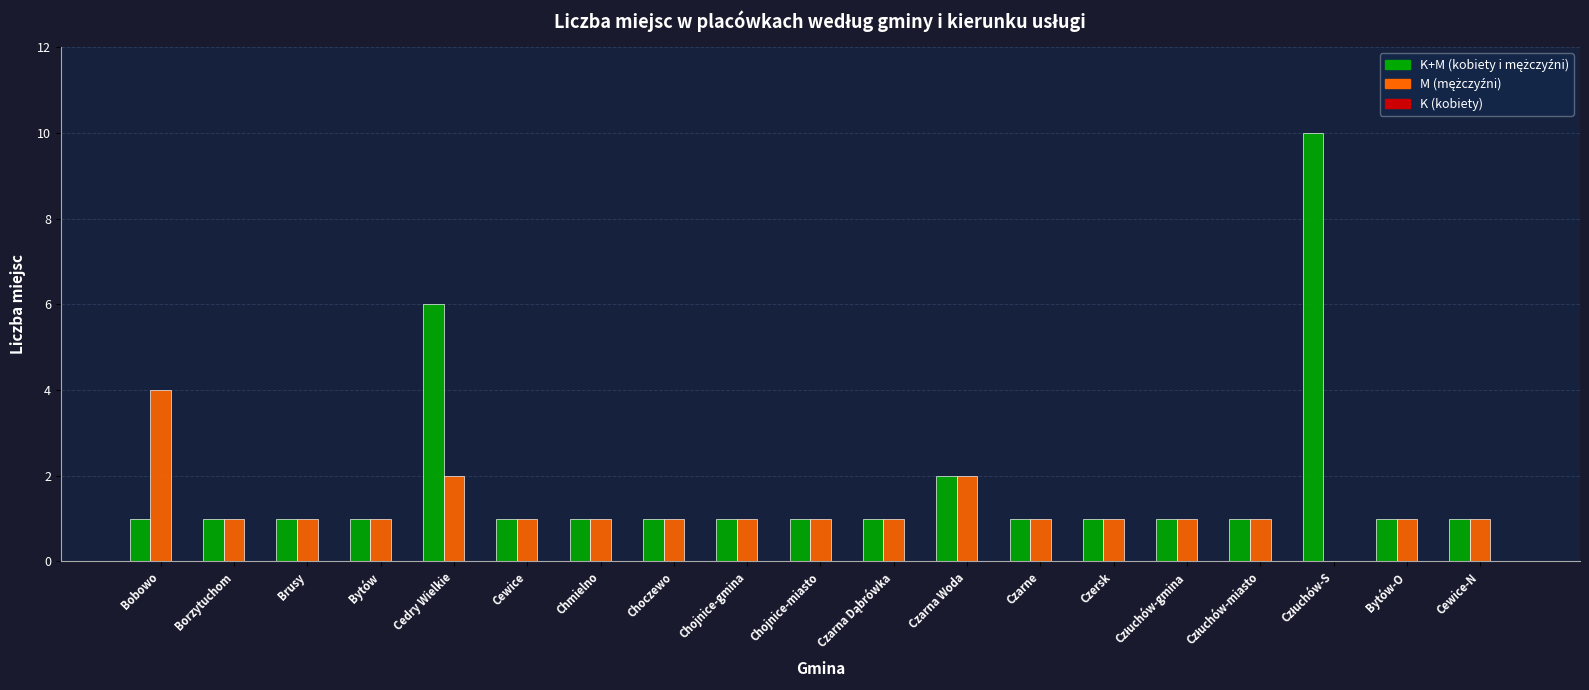

Count the number of categories in the chart.

19